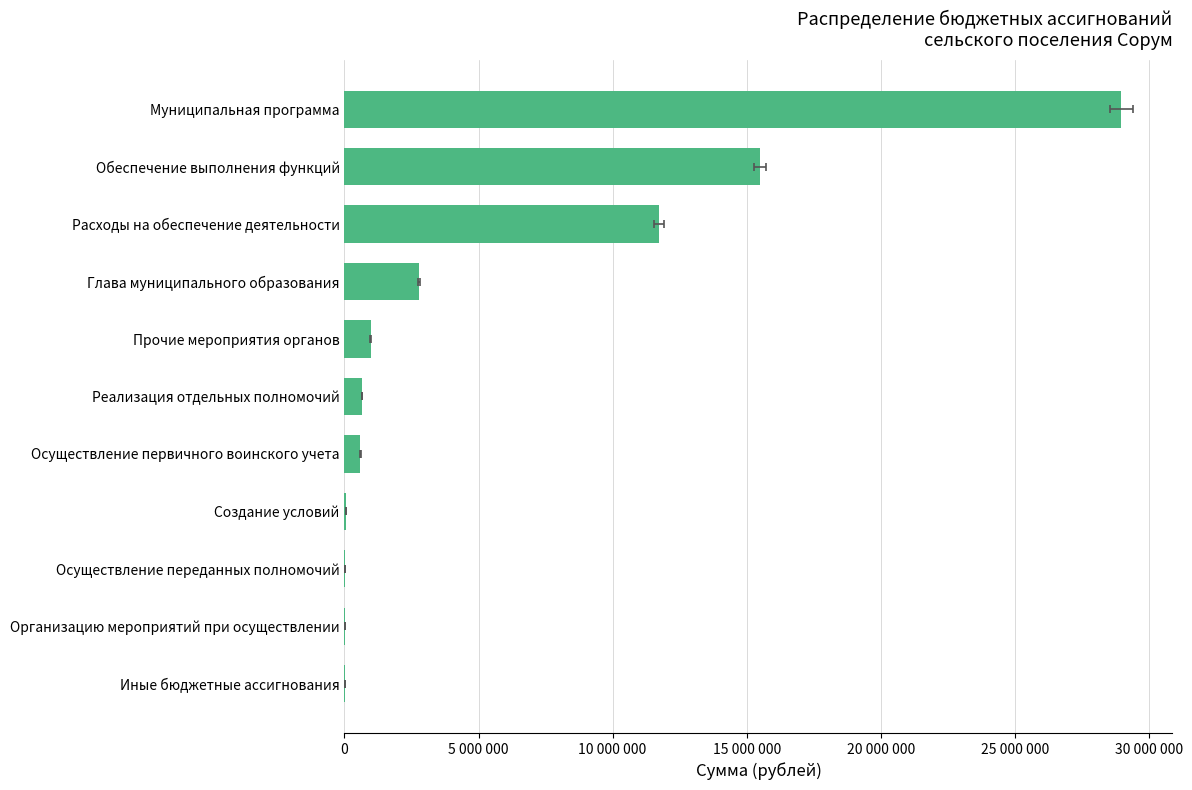

What is the minimum value shown in the chart?

15000